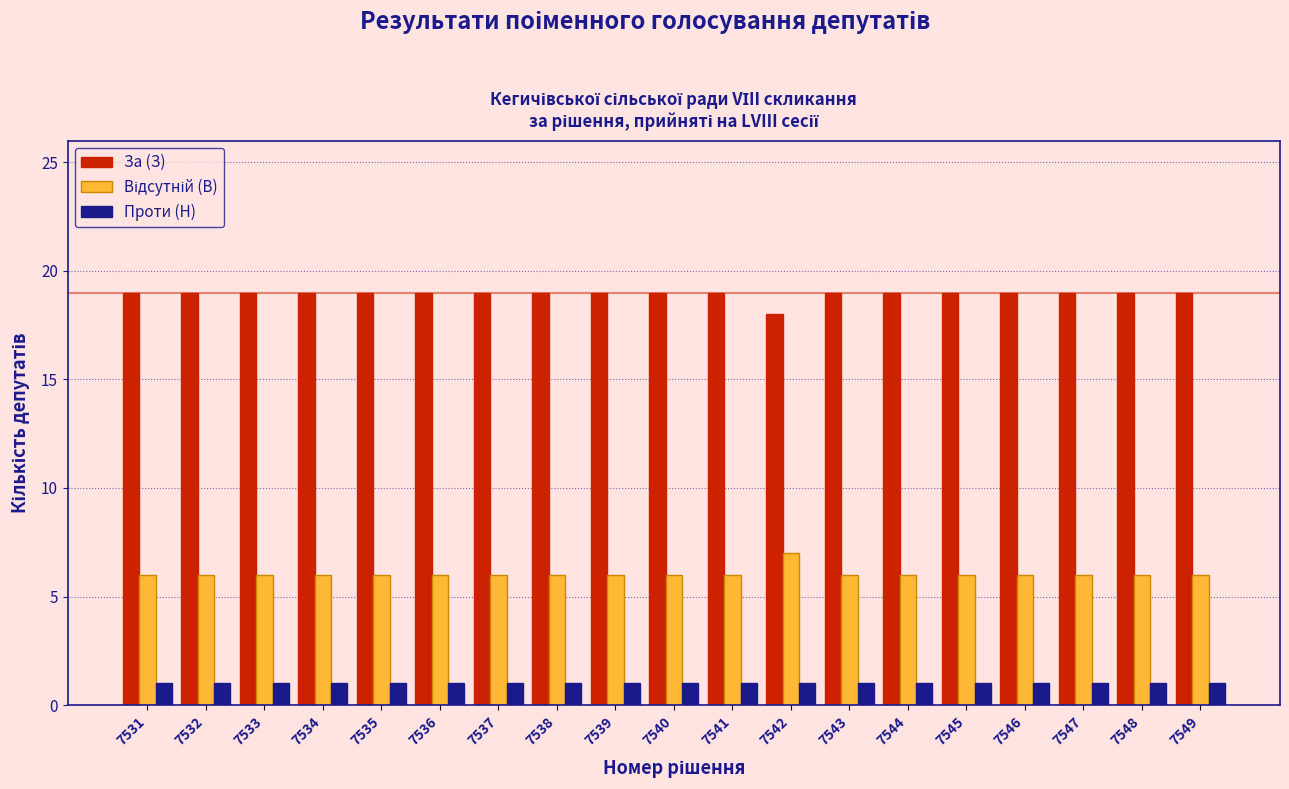

Is it true that Проти (Н) equals 1 at 7532?

True